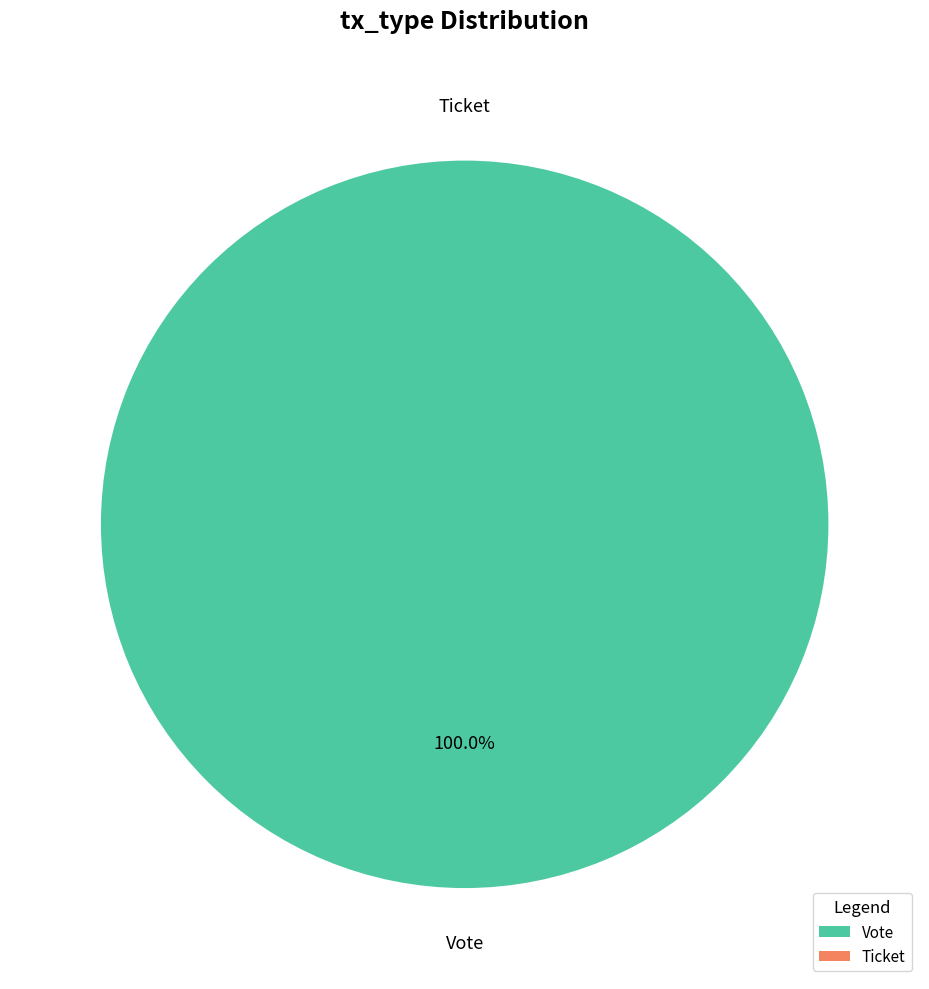

Does Ticket represent more than half of the total?

No